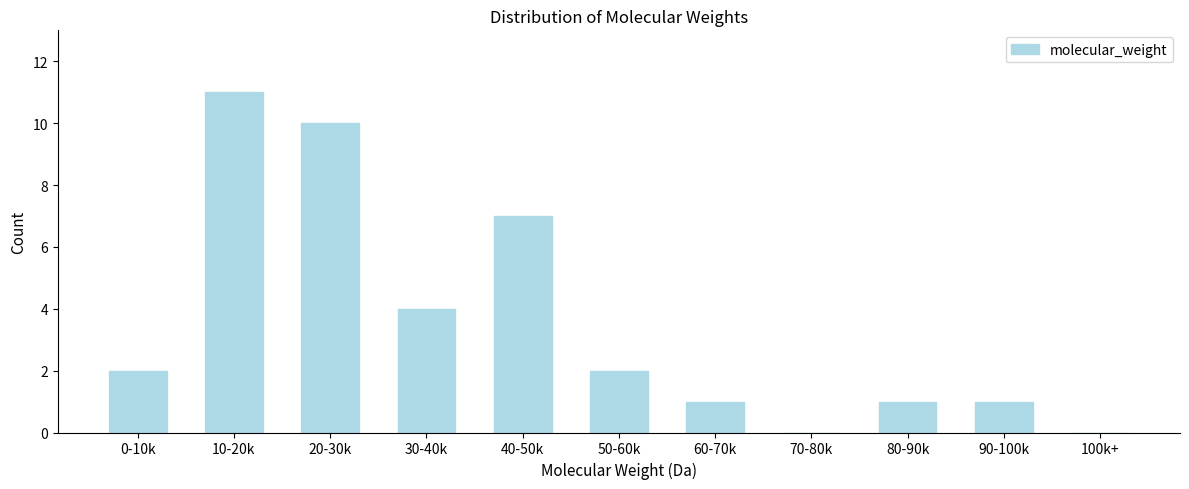

Reading left to right, list all the values displayed in this chart.

0-10k=2	10-20k=11	20-30k=10	30-40k=4	40-50k=7	50-60k=2	60-70k=1	70-80k=0	80-90k=1	90-100k=1	100k+=0